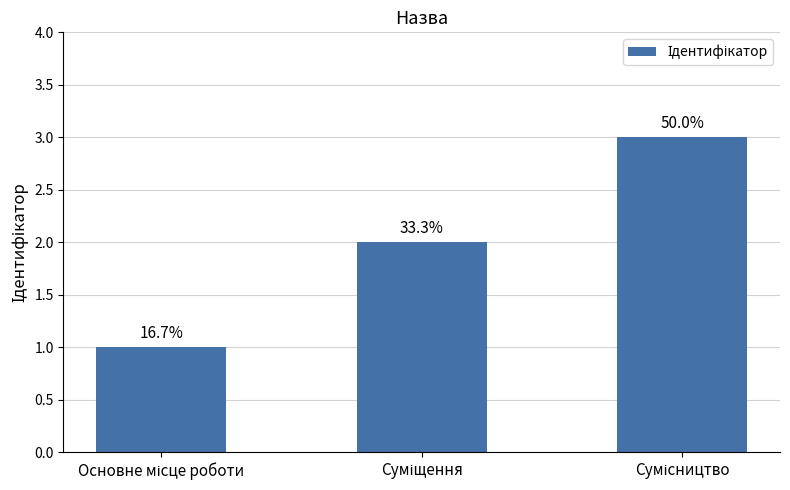

List the labels in order of value, largest first.

Сумісництво, Суміщення, Основне місце роботи